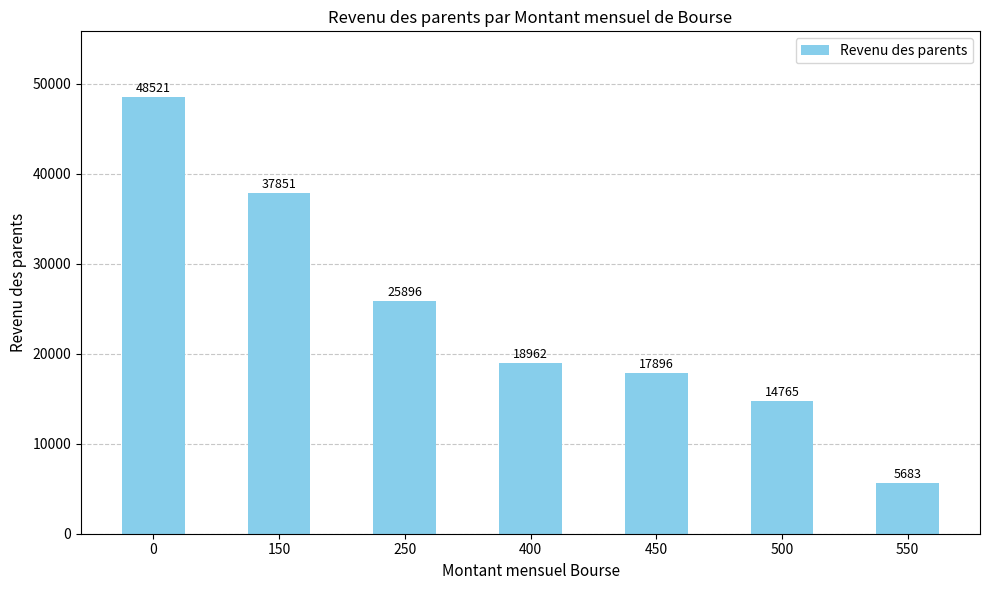

What is the minimum value shown in the chart?

5683